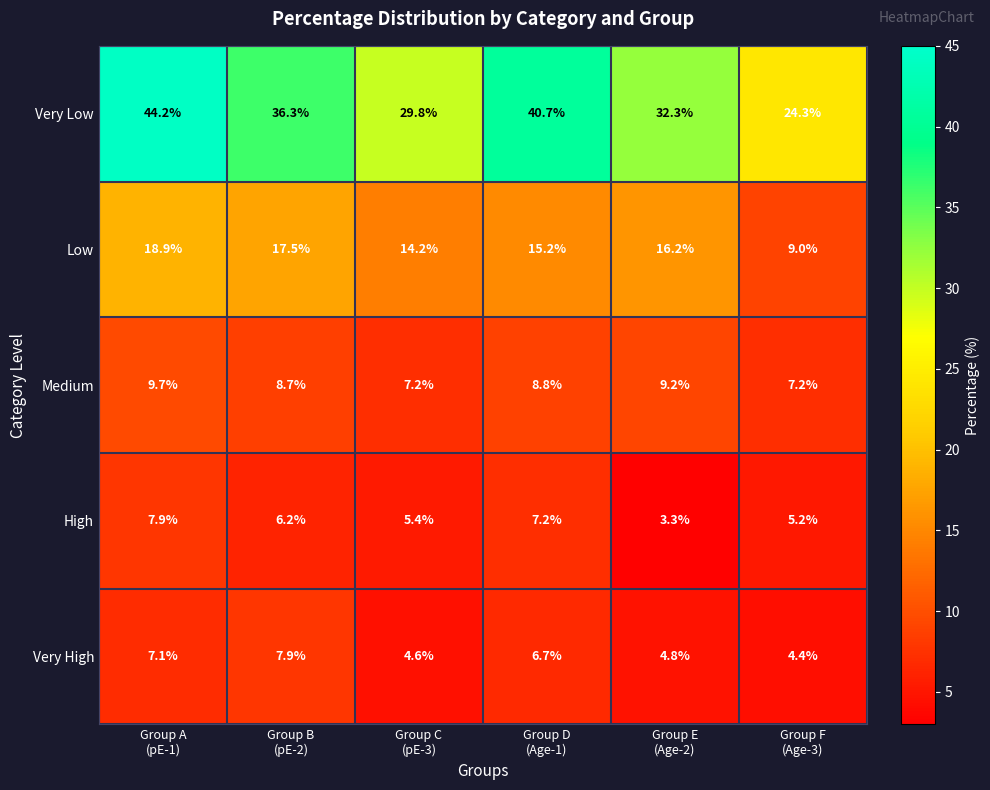

What is the sum of all Very Low values?

207.6